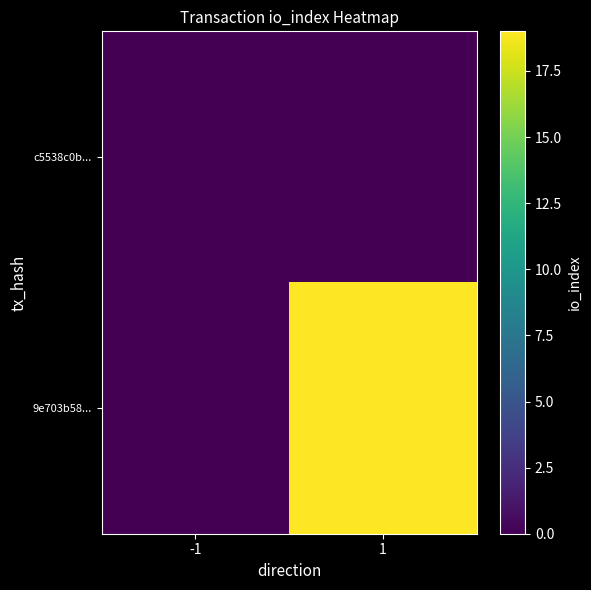

At how many categories does at least one series exceed 7?

1